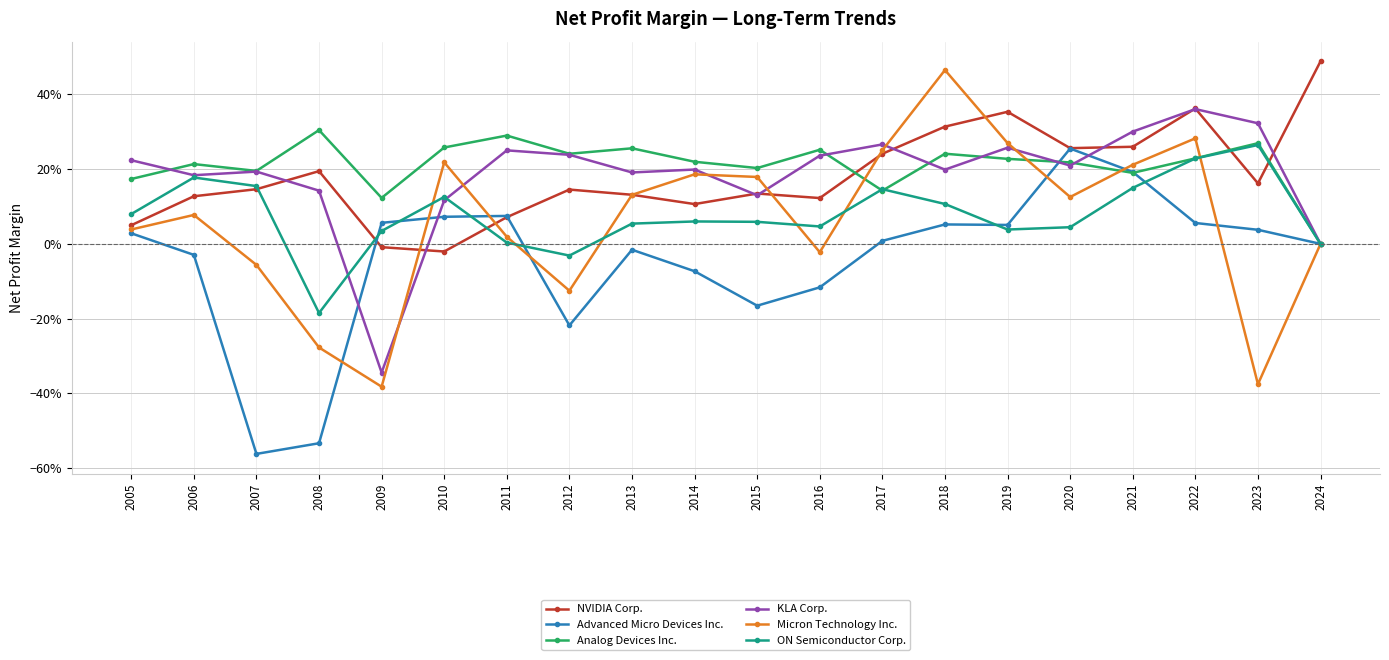

What are all the series names shown in the legend?

NVIDIA Corp., Advanced Micro Devices Inc., Analog Devices Inc., KLA Corp., Micron Technology Inc., ON Semiconductor Corp.